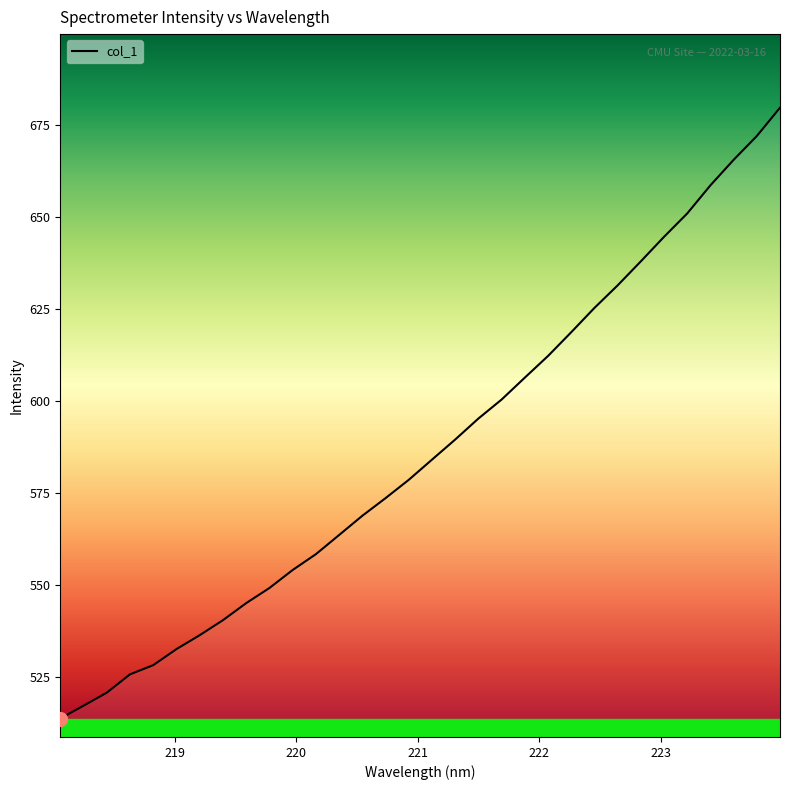

What is the difference between the maximum and minimum values?

166.0